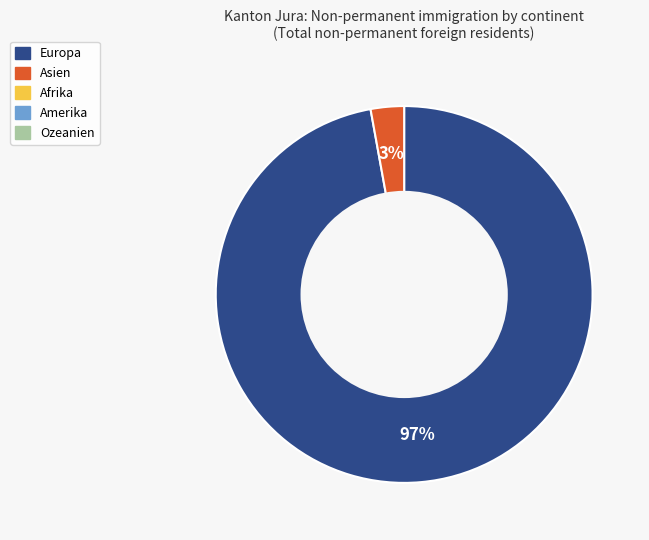

Count the number of slices in the pie.

2